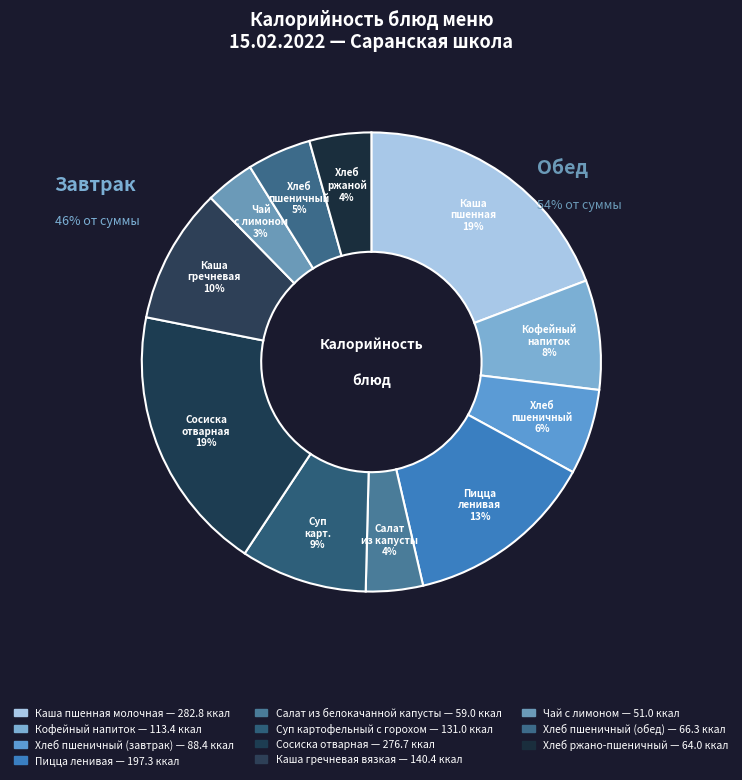

Does Хлеб пшеничный (обед) represent more than half of the total?

No